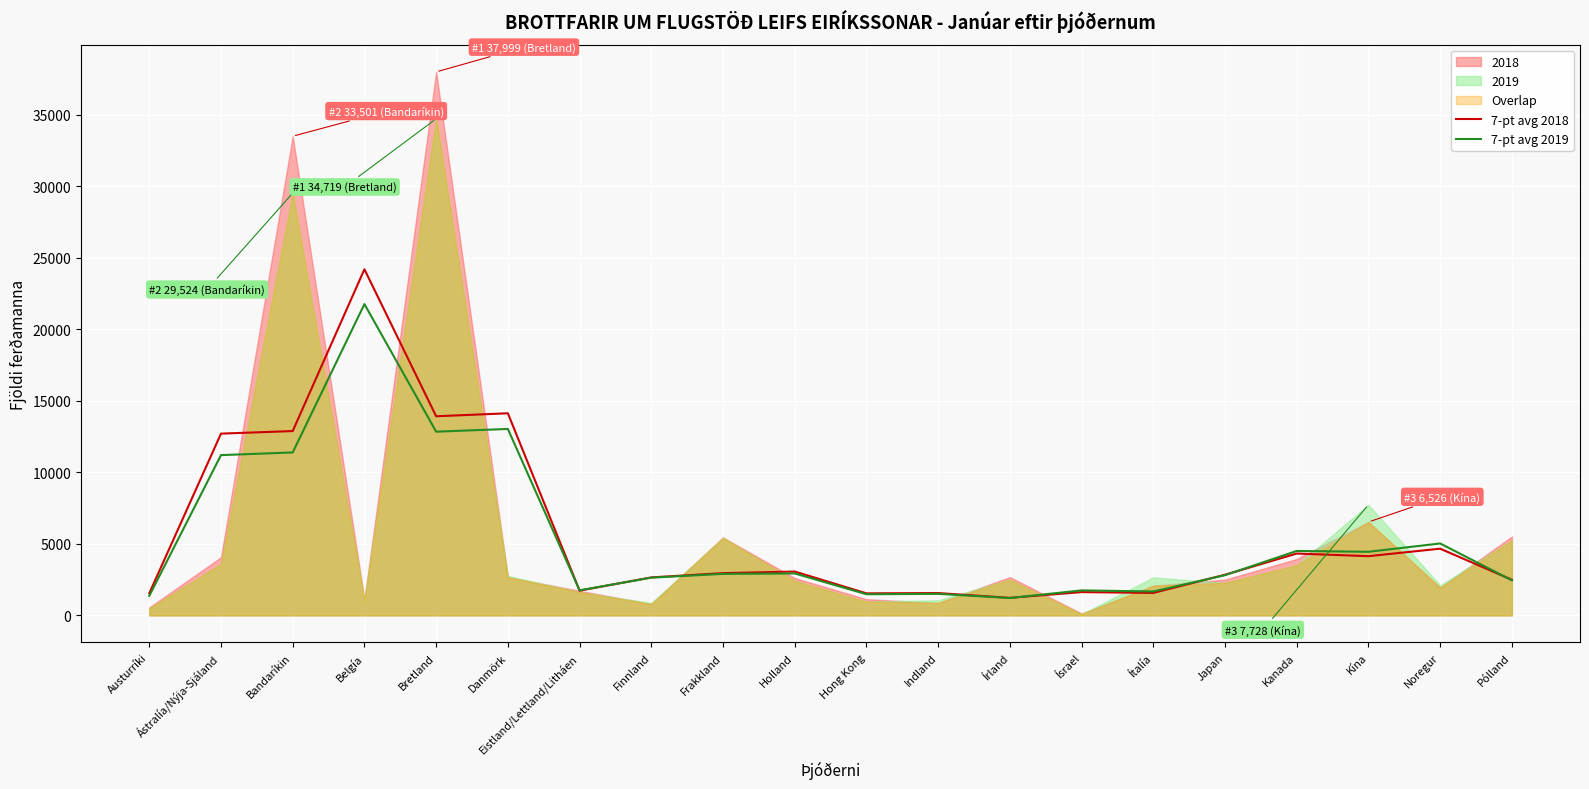

Read the 7-pt avg 2019 value at Eistland/Lettland/Litháen.

1748.0